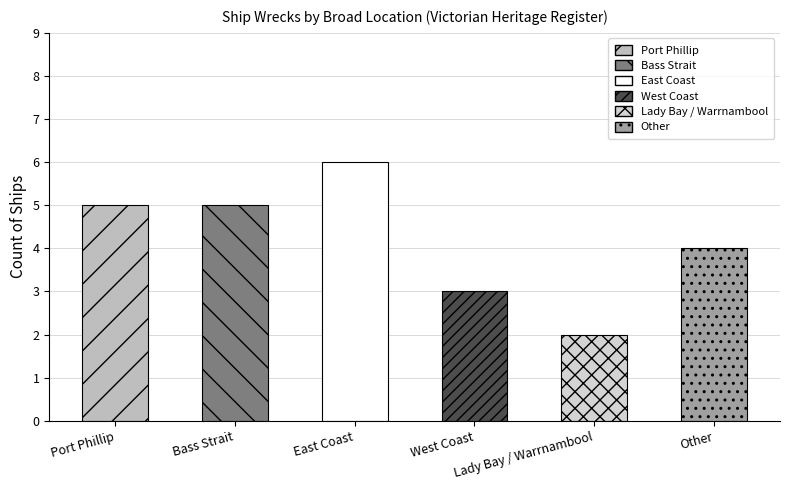

The chart shows a value of 3 at Port Phillip. True or false?

False